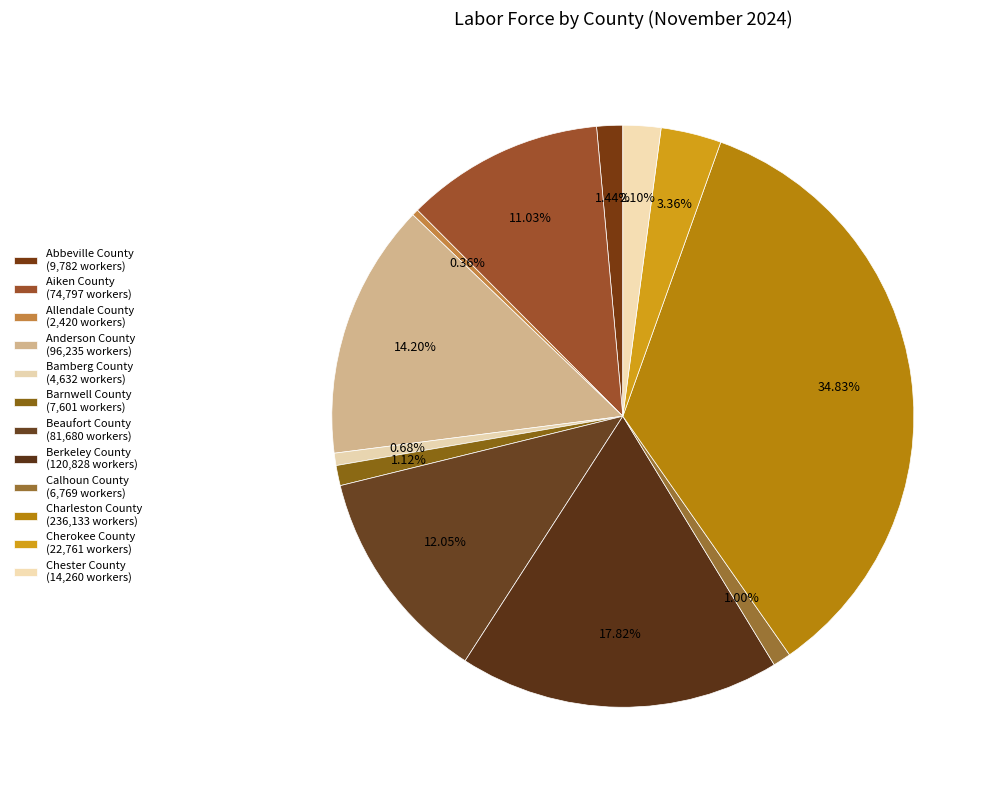

What percentage is the Charleston County slice, to the nearest percent?

35%